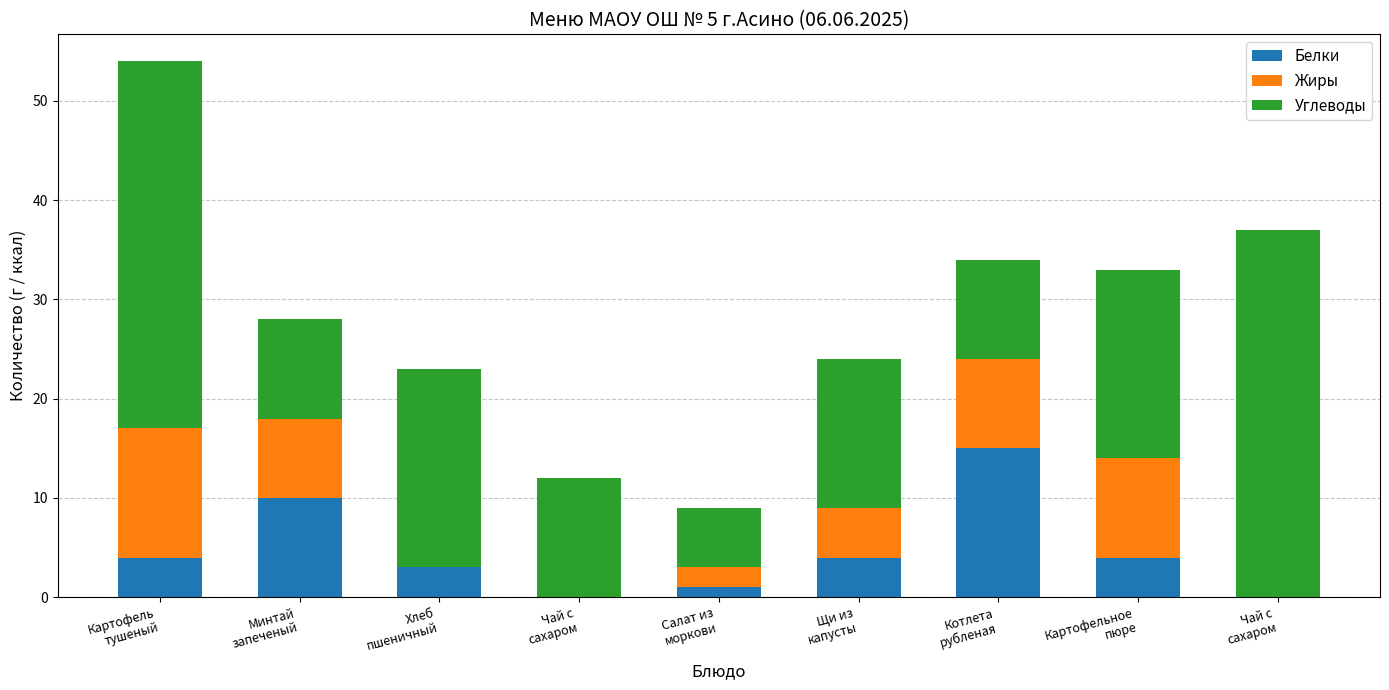

List the series in order of their peak value, highest first.

Углеводы, Белки, Жиры